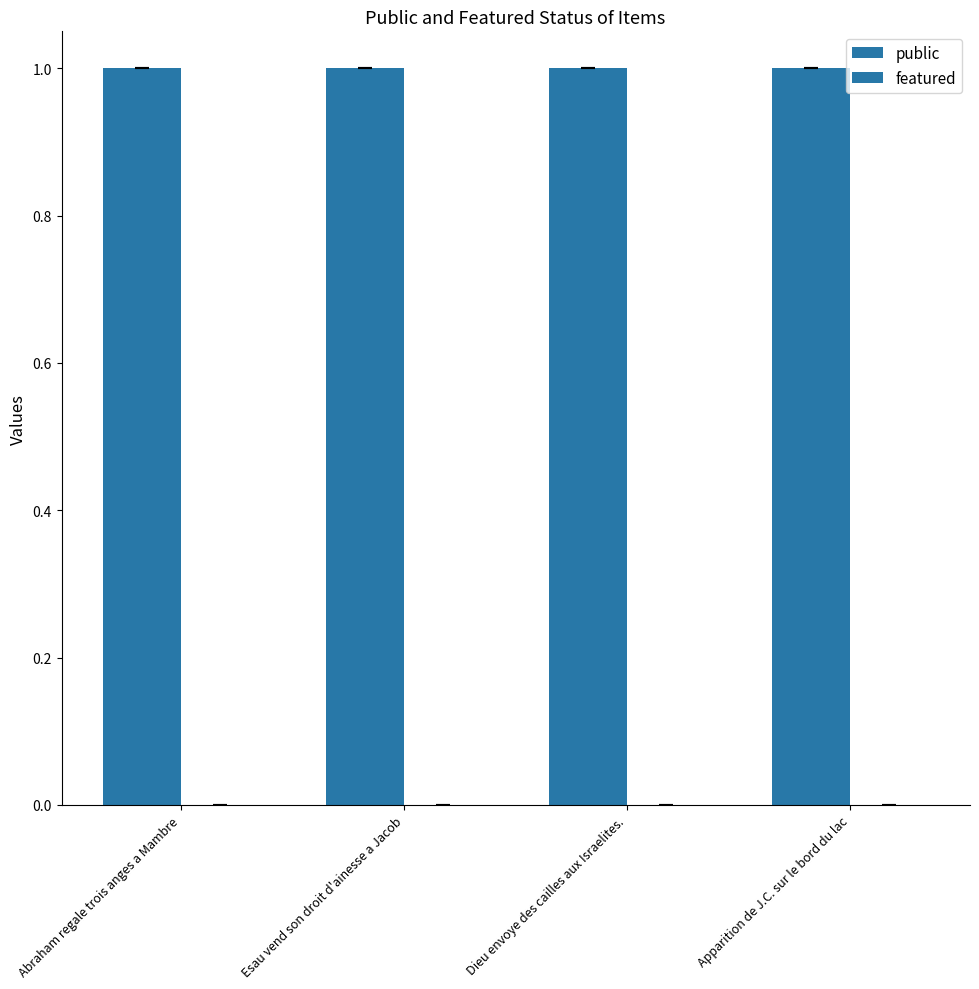

Rank the series by their maximum value, from lowest to highest.

featured, public